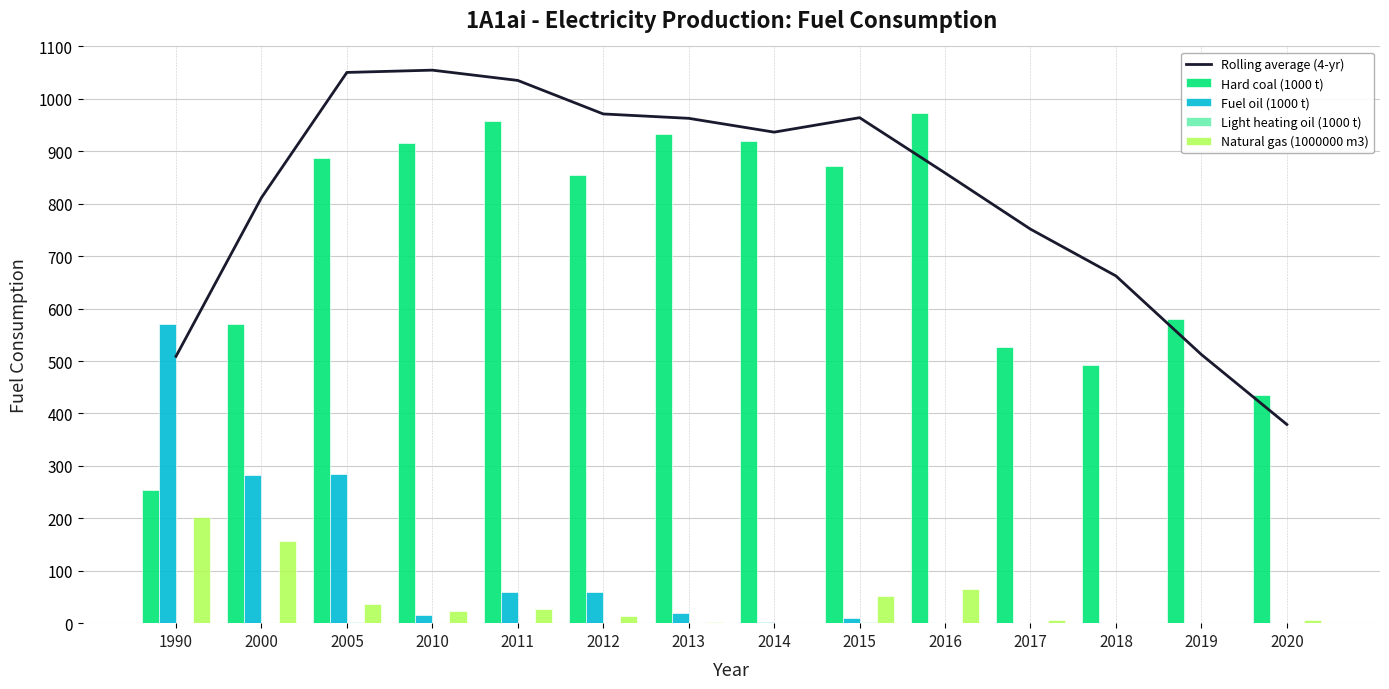

Is the value of Hard coal (1000 t) at 2012 greater than the value of Fuel oil (1000 t) at 2011?

Yes